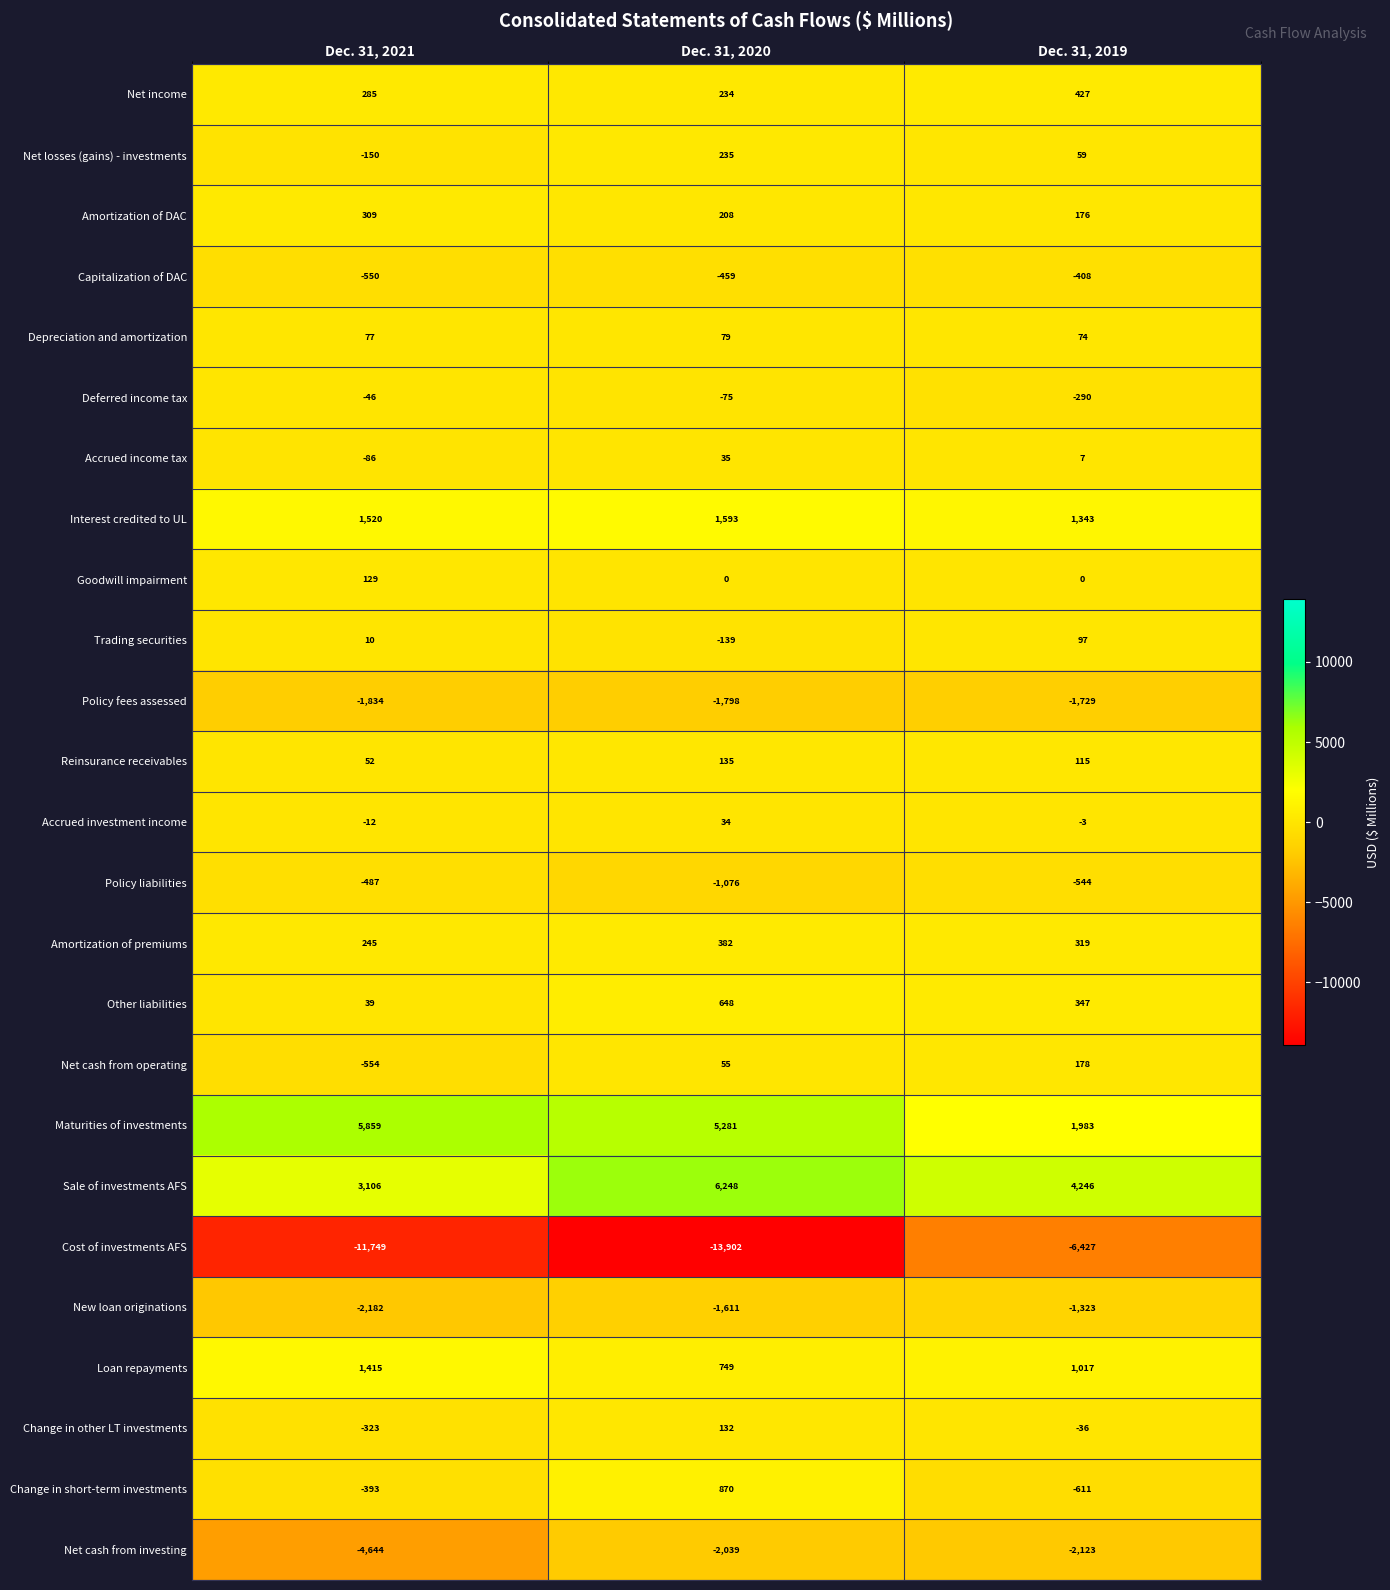

How many data points in New loan originations are less than -1611?

1